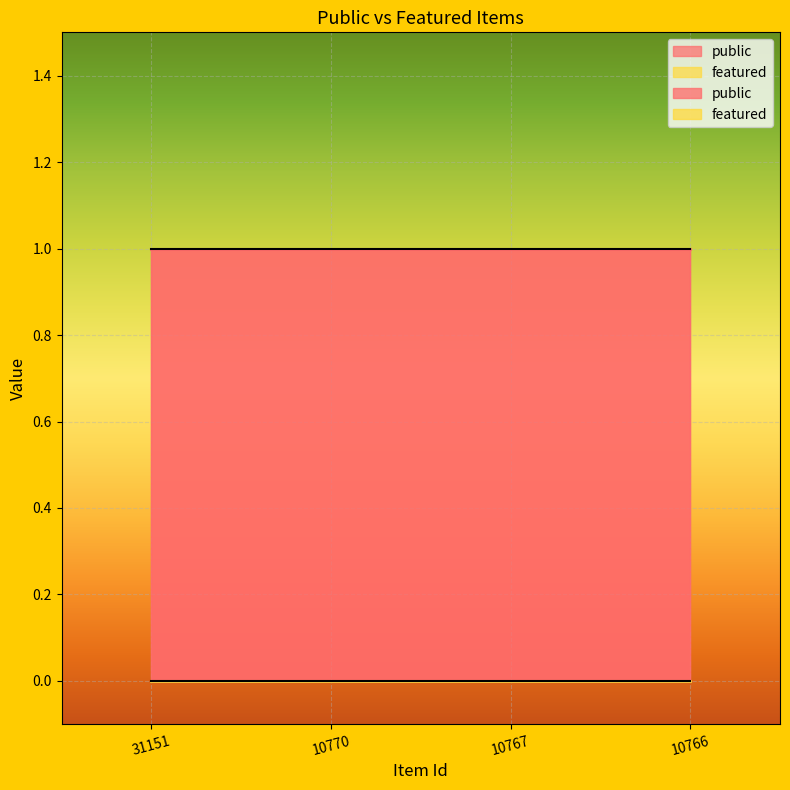

Which series changed the most between 10770 and 10767?

public